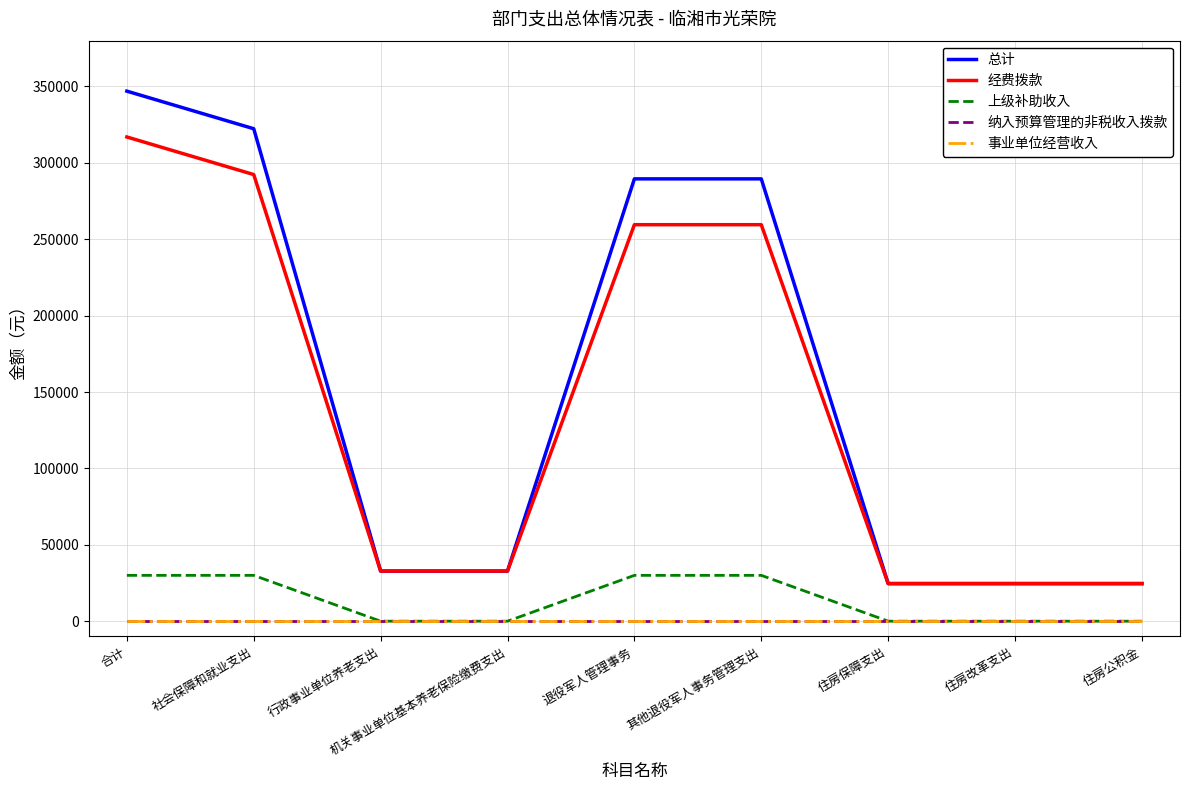

Is this an area chart (filled region under the line)?

No